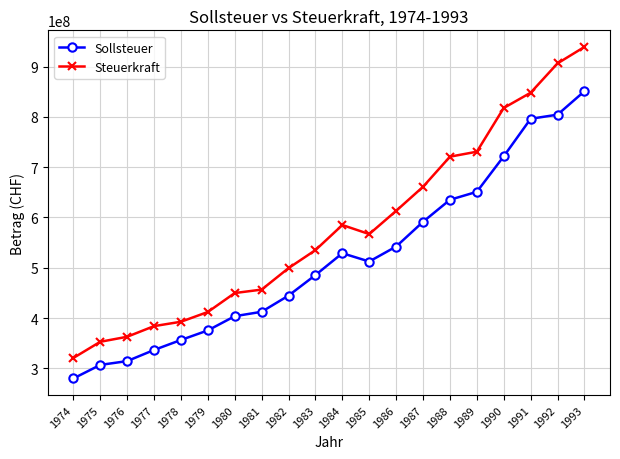

True or false: Sollsteuer and Steuerkraft intersect in this chart.

False